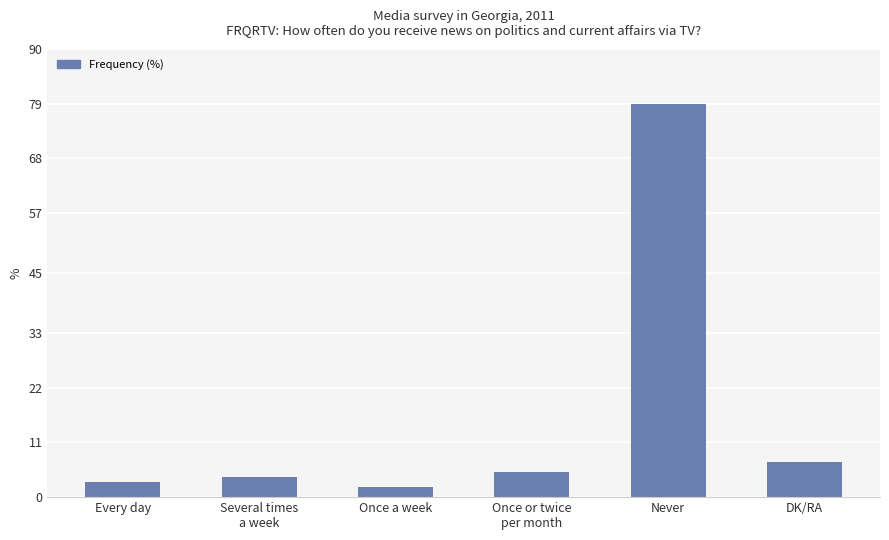

True or false: the data shows 5 at Once or twice
per month.

True